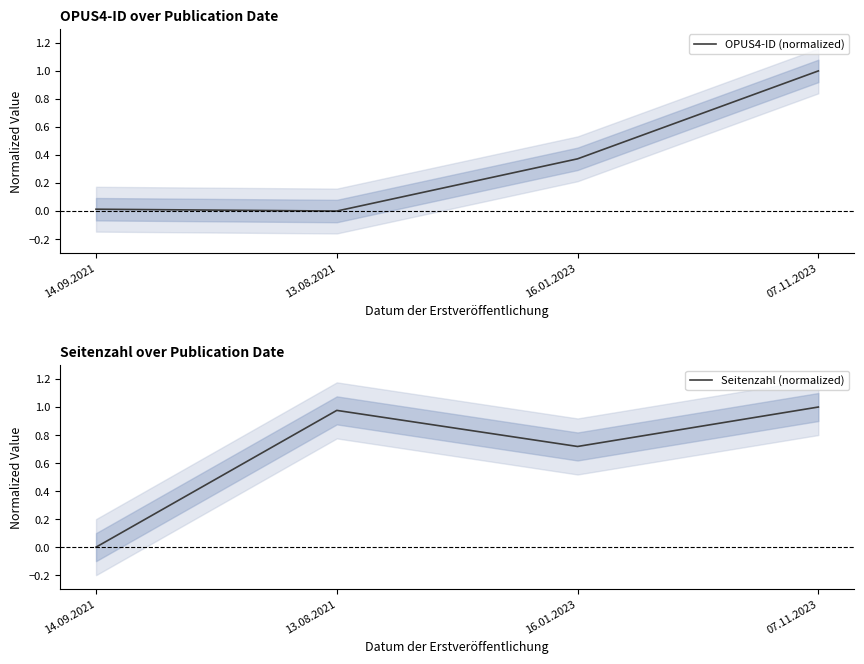

What is the sum of all Seitenzahl (normalized) values?

2.7